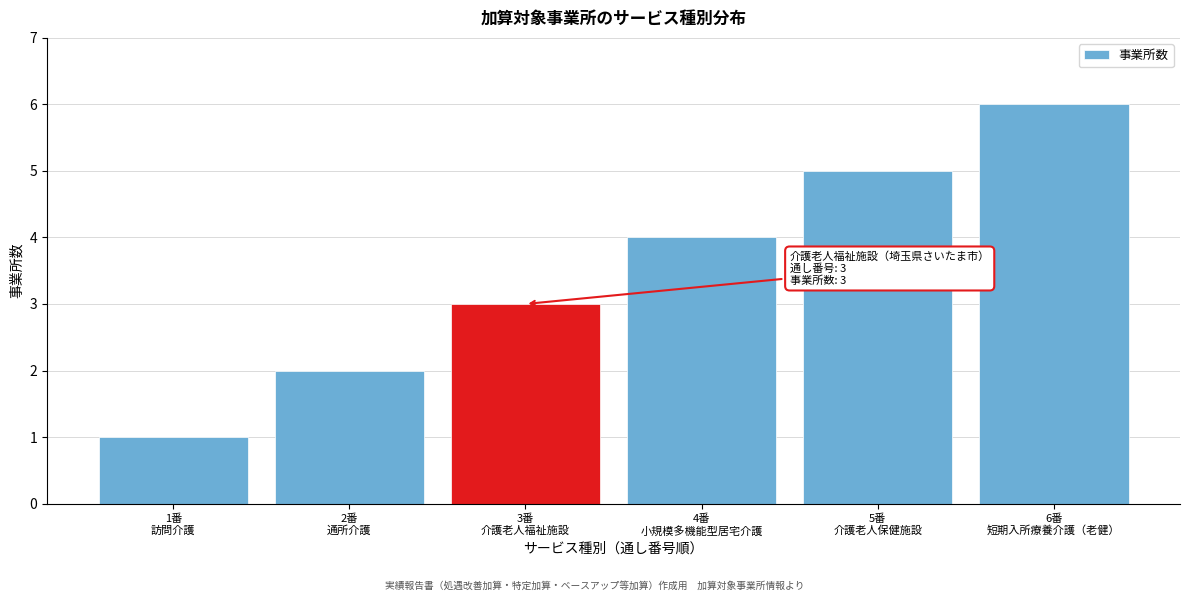

What is the maximum value shown in the chart?

6